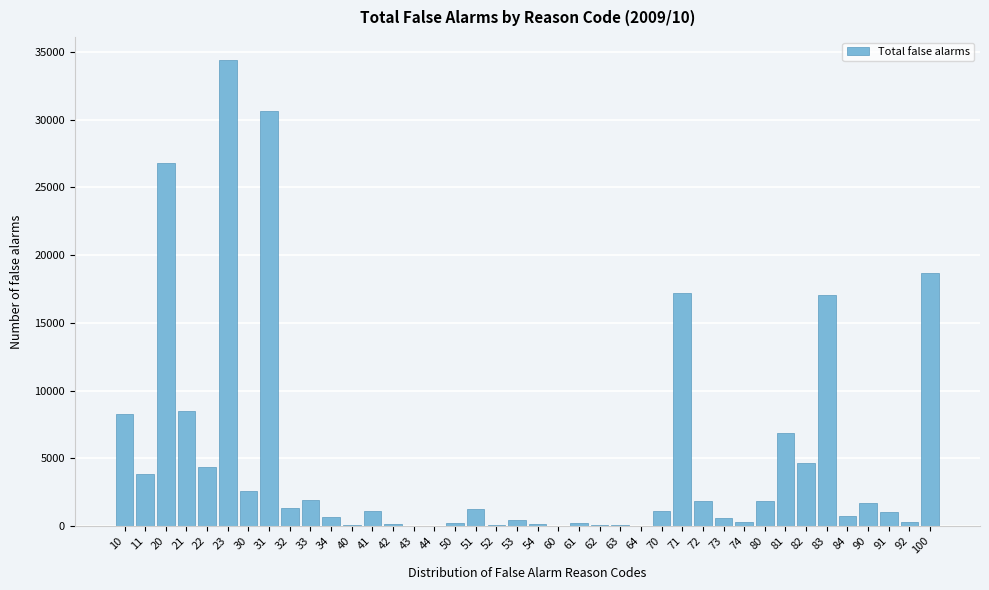

What is the maximum value shown in the chart?

34387